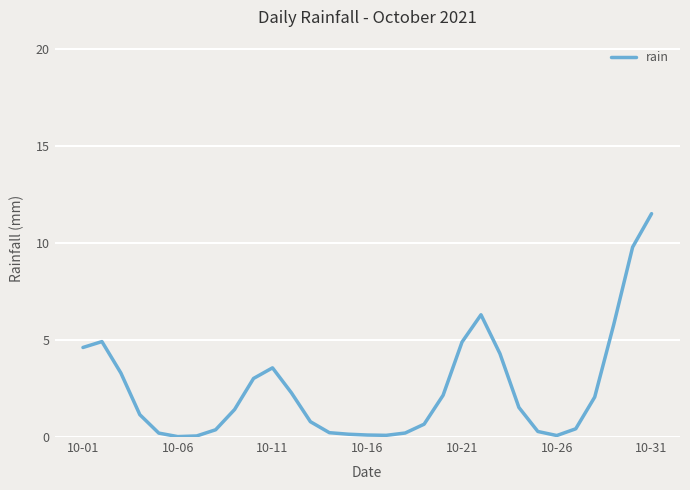

What is the difference between the maximum and minimum values?

11.5